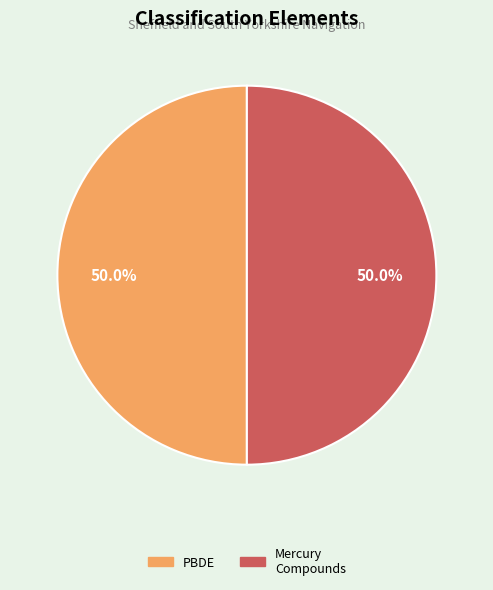

How many slices are in this pie chart?

2